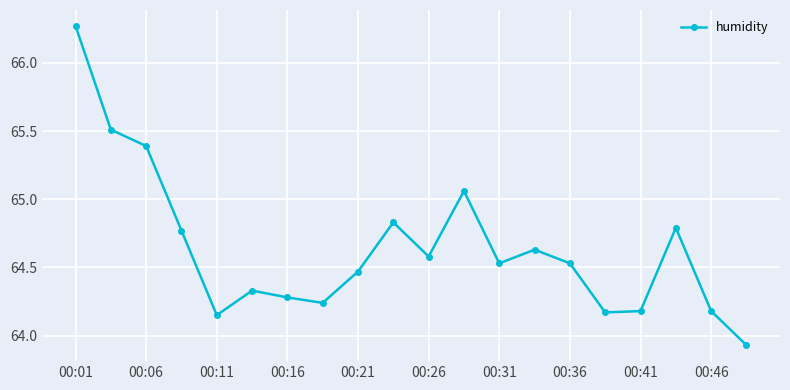

What is the difference between the maximum and minimum values?

2.3